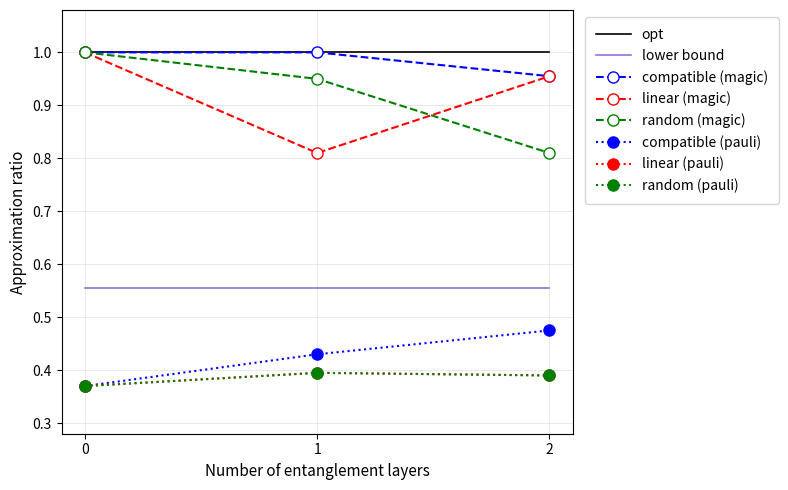

Where is random (magic) nearest to the value 0?

2